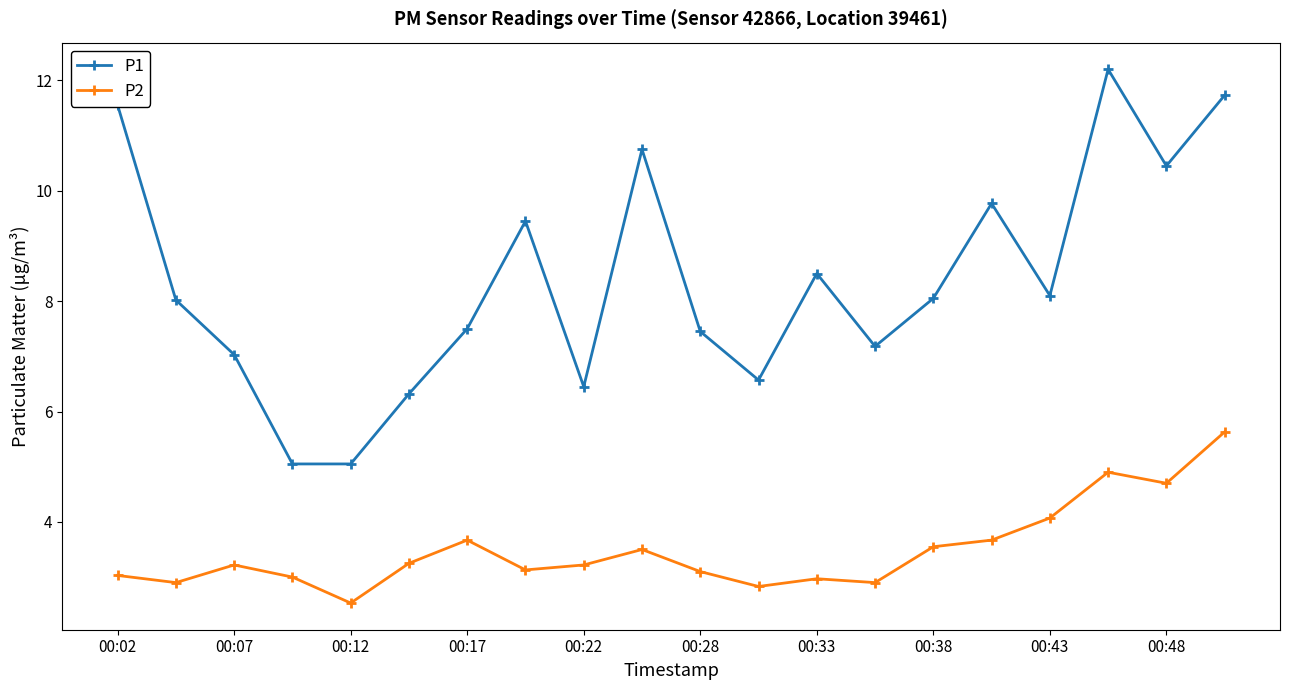

How many interior local peaks does the P1 series have?

5